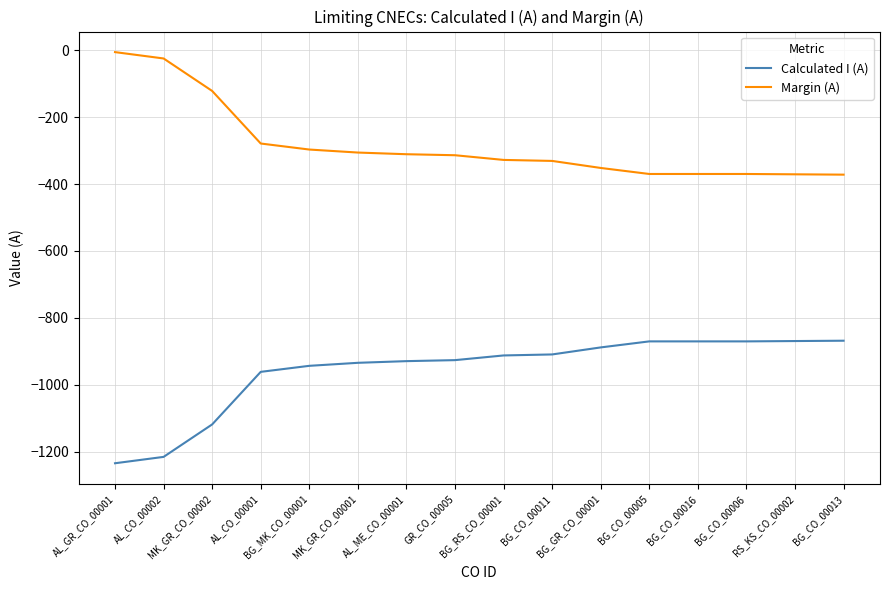

What is the sum of all Margin (A) values?

-4524